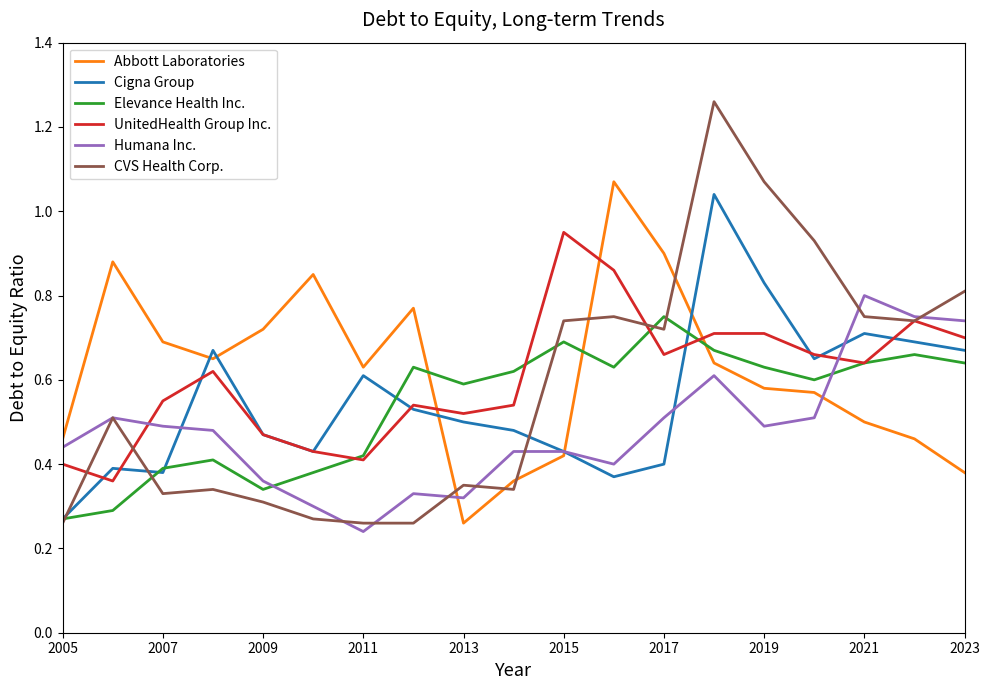

After their last crossing, which series has the higher values: Abbott Laboratories or Humana Inc.?

Humana Inc.